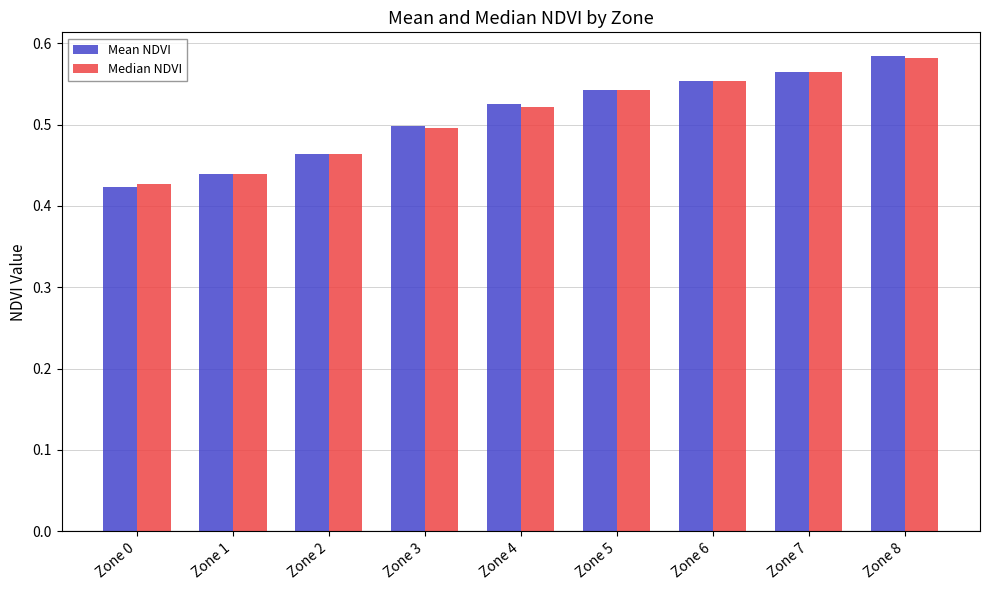

How many groups of bars are there?

9